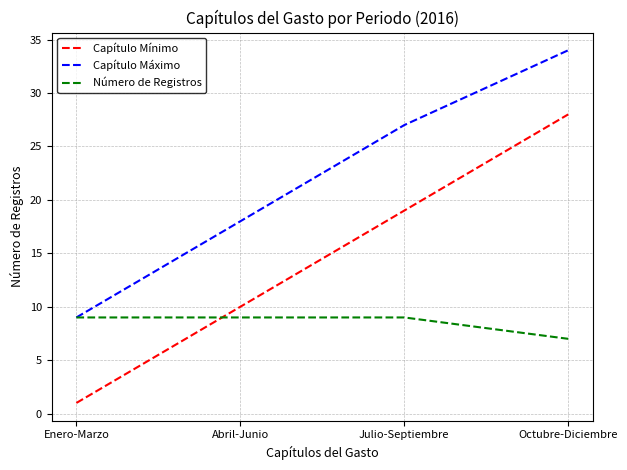

True or false: Capítulo Máximo and Capítulo Mínimo intersect in this chart.

False